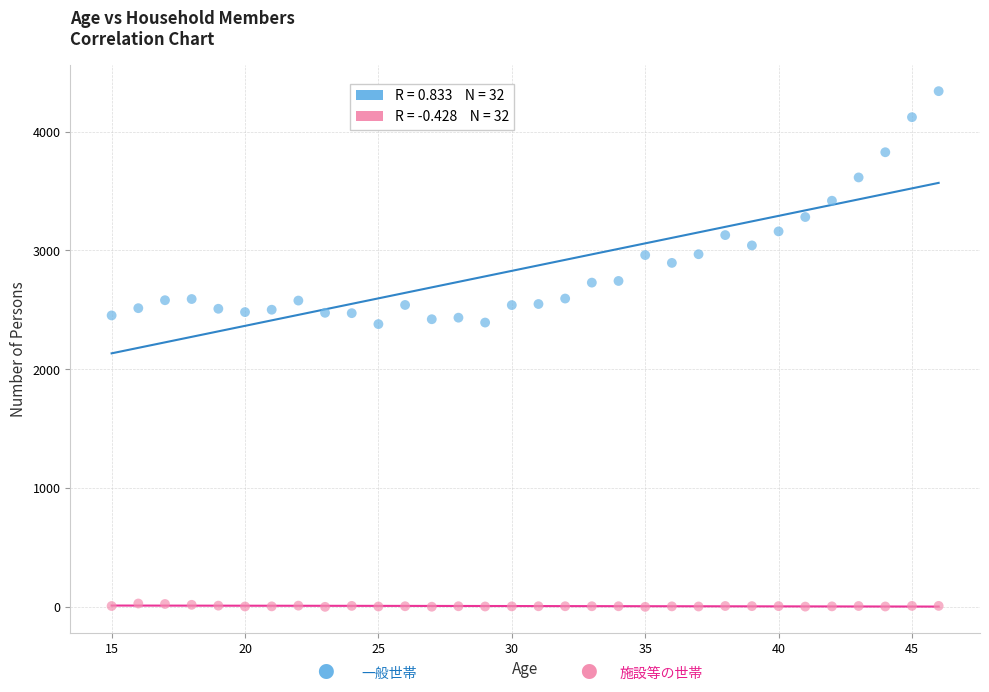

Across all data points, what is the range of X values (max minus min)?

31